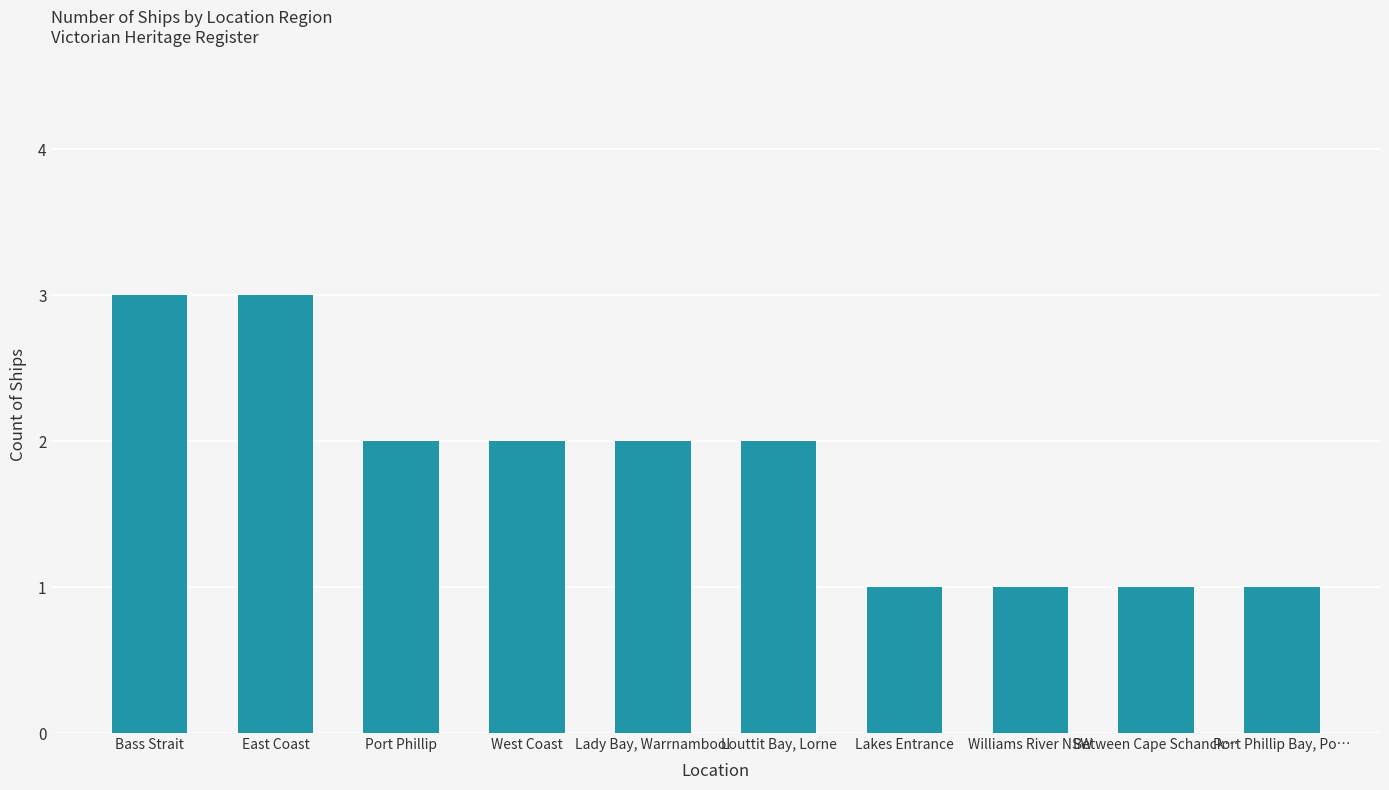

What is the smallest value displayed?

1